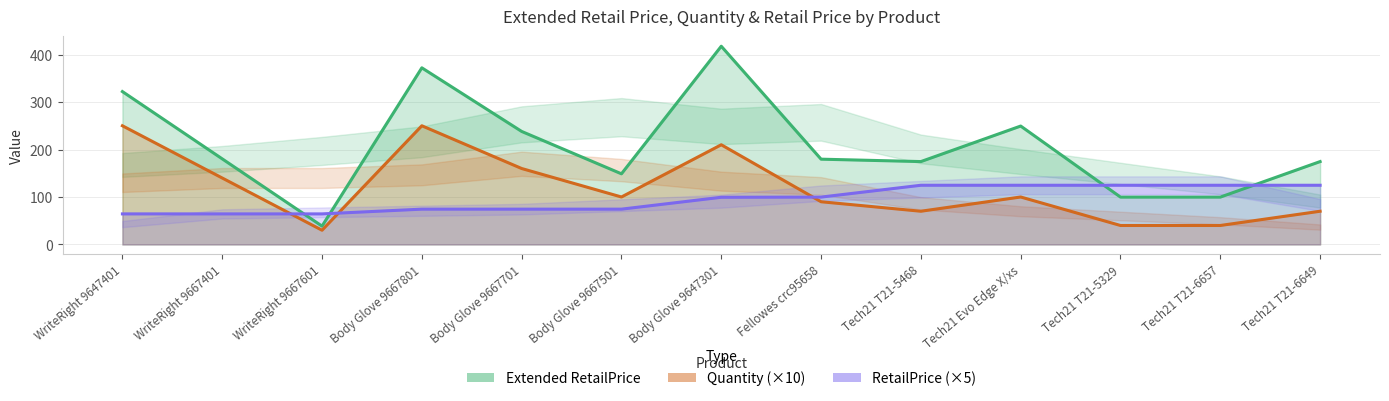

Reading right to left, list all the values displayed in this chart.

Extended RetailPrice: 174.6	99.8	99.8	249.4	174.6	179.6	417.5	148.8	238.1	372.0	38.6	180.3	322.0
Quantity: 70.0	40.0	40.0	100.0	70.0	90.0	210.0	100.0	160.0	250.0	30.0	140.0	250.0
RetailPrice: 124.7	124.7	124.7	124.7	124.7	99.8	99.4	74.4	74.4	74.4	64.4	64.4	64.4